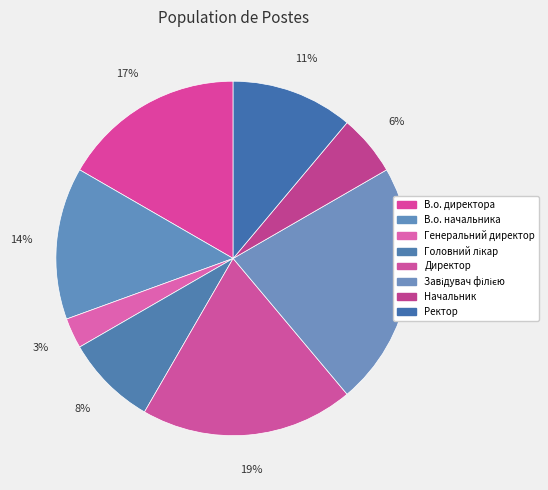

Is it true that В.о. начальника is 14% of the pie?

True